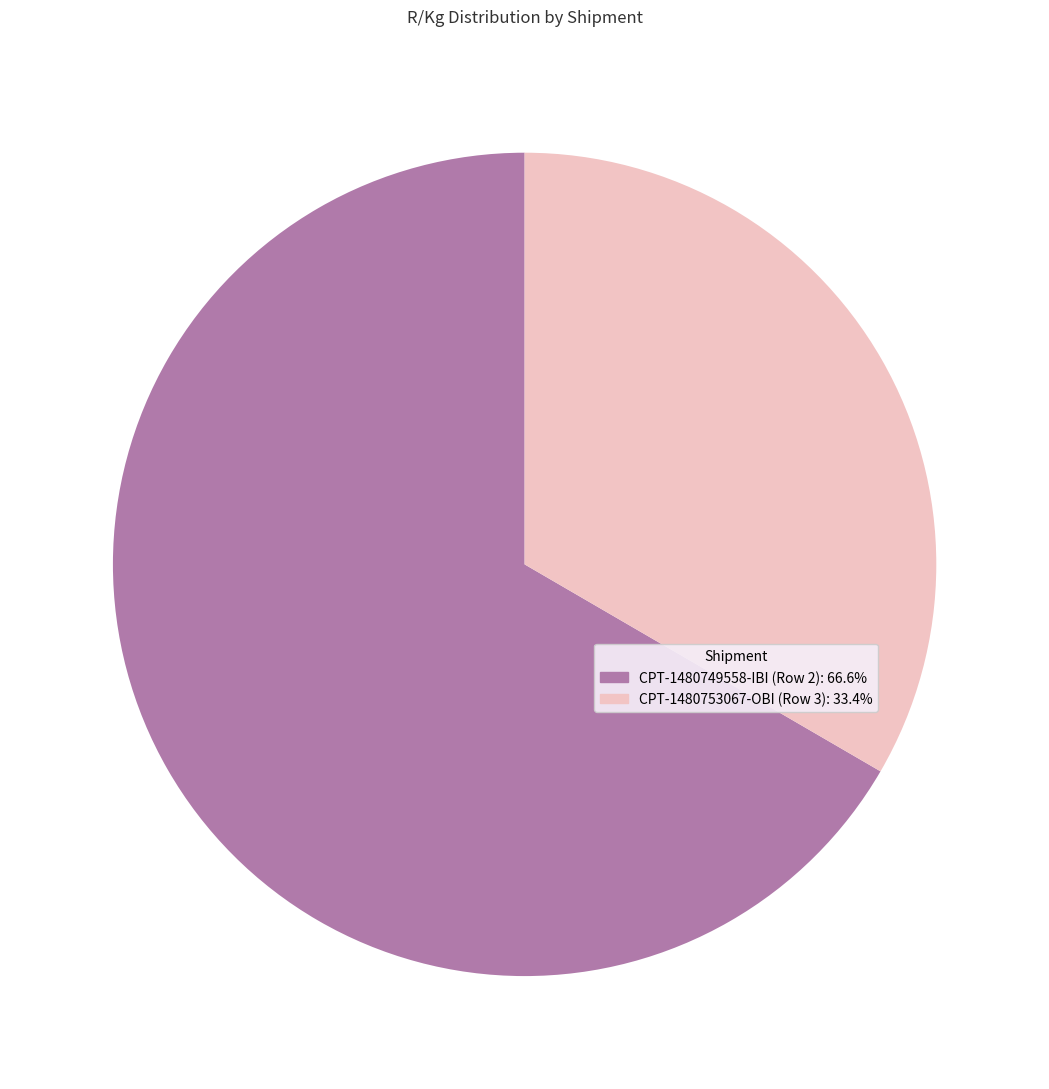

What is the ratio of the value at CPT-1480749558-IBI (Row 2) to the value at CPT-1480753067-OBI (Row 3)?

2.0